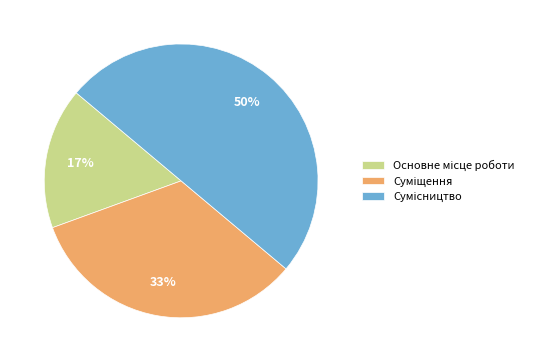

To the nearest percent, what is the difference between the largest and smallest slice percentages?

33%